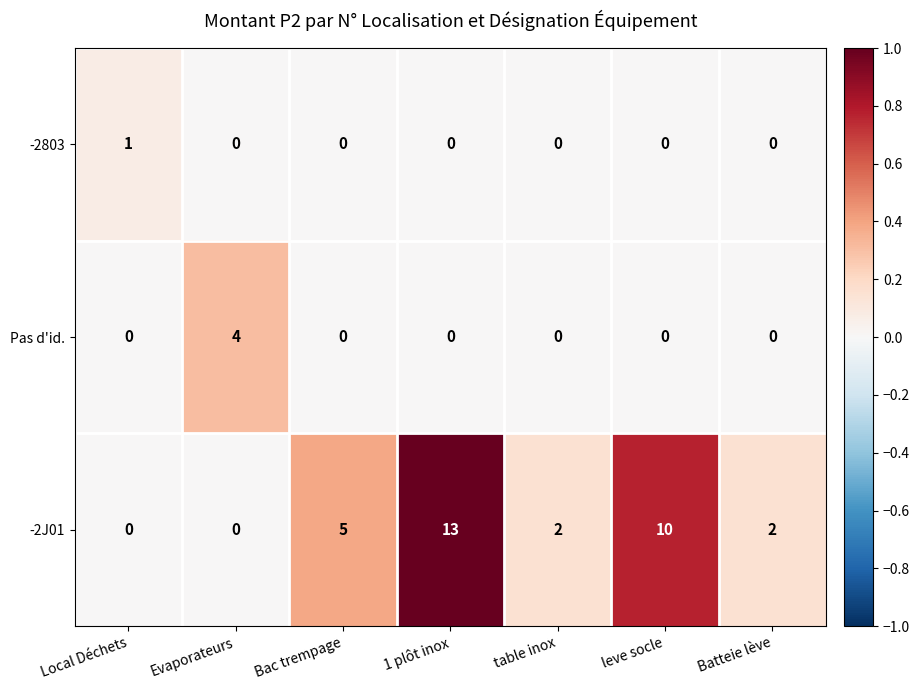

The -2J01 series shows 2 at Batteie lève. True or false?

True